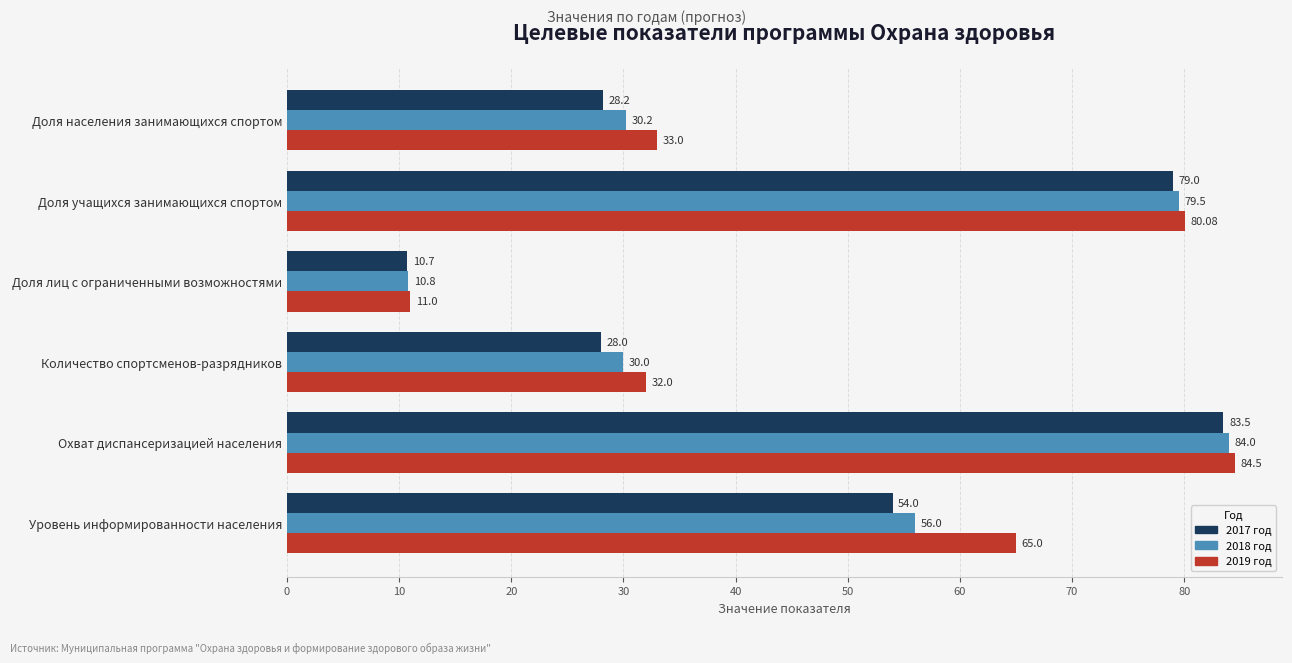

At which label does 2017 год reach its peak?

Охват диспансеризацией населения